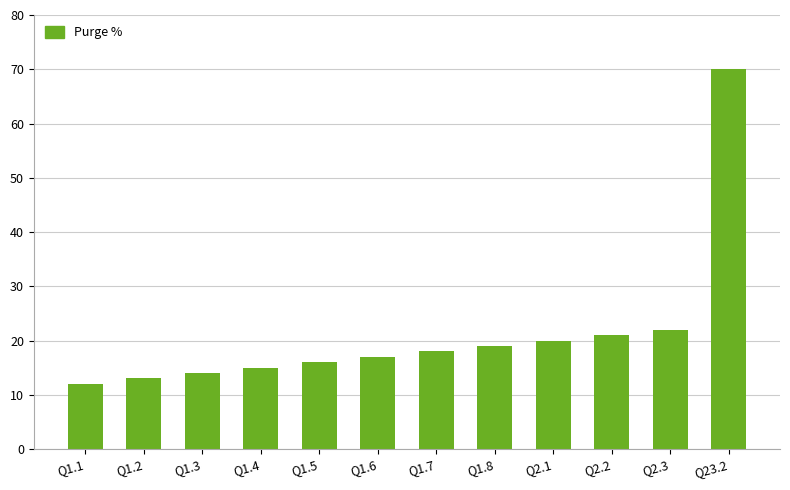

What is the label of the 9th bar from the right?

Q1.4